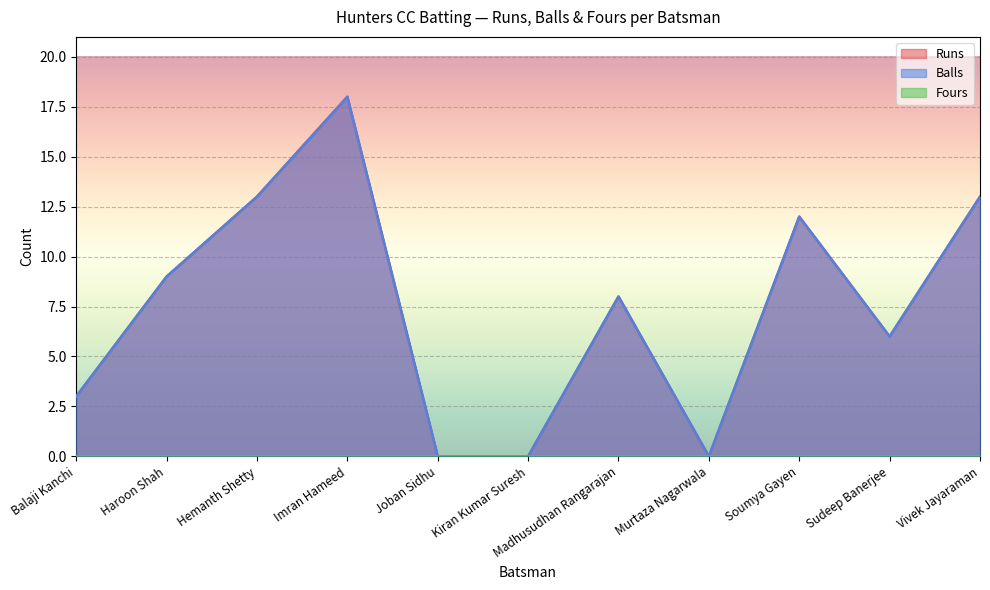

The value of Runs at Sudeep Banerjee is 6. True or false?

True